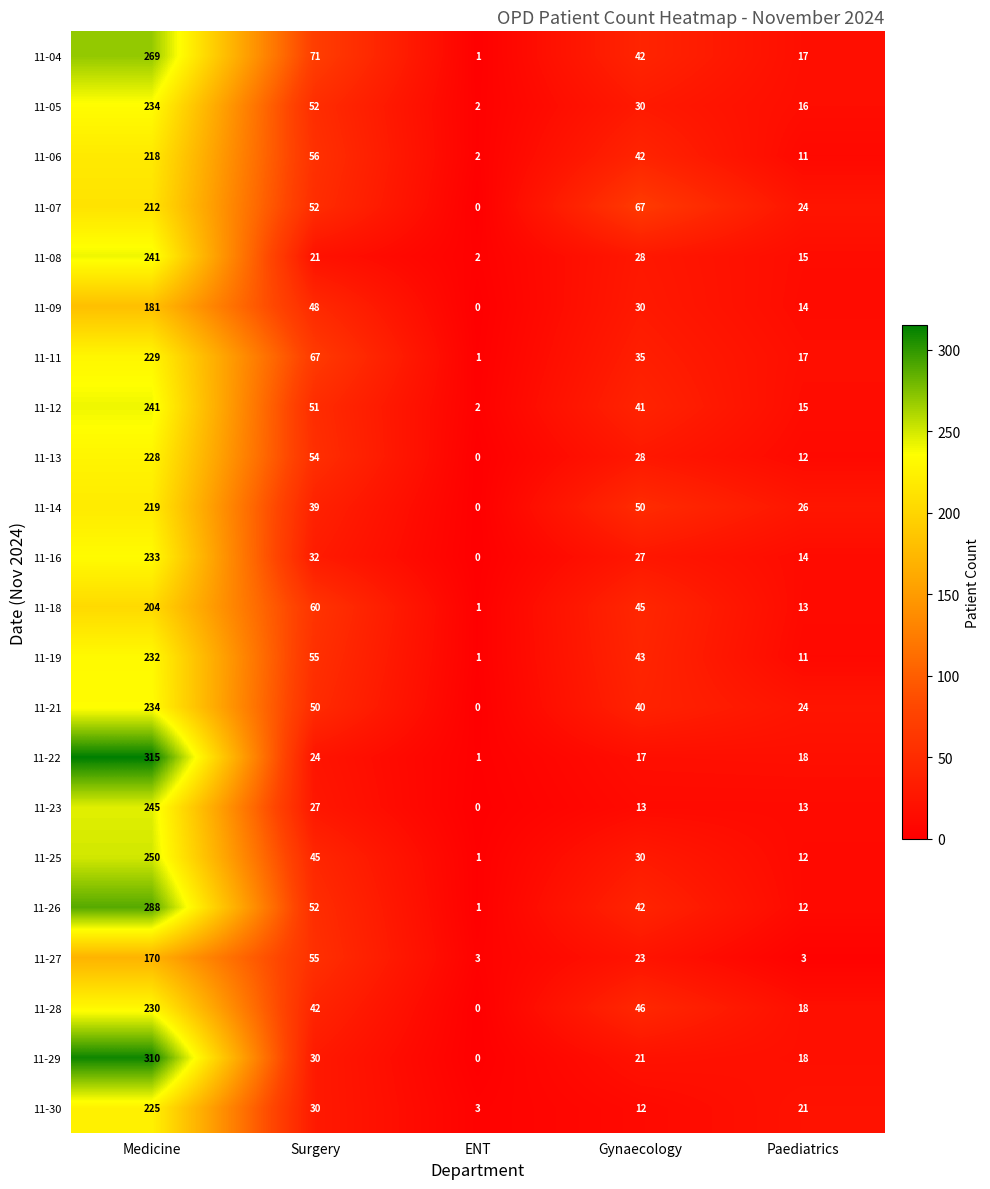

What is the greatest value displayed?

315